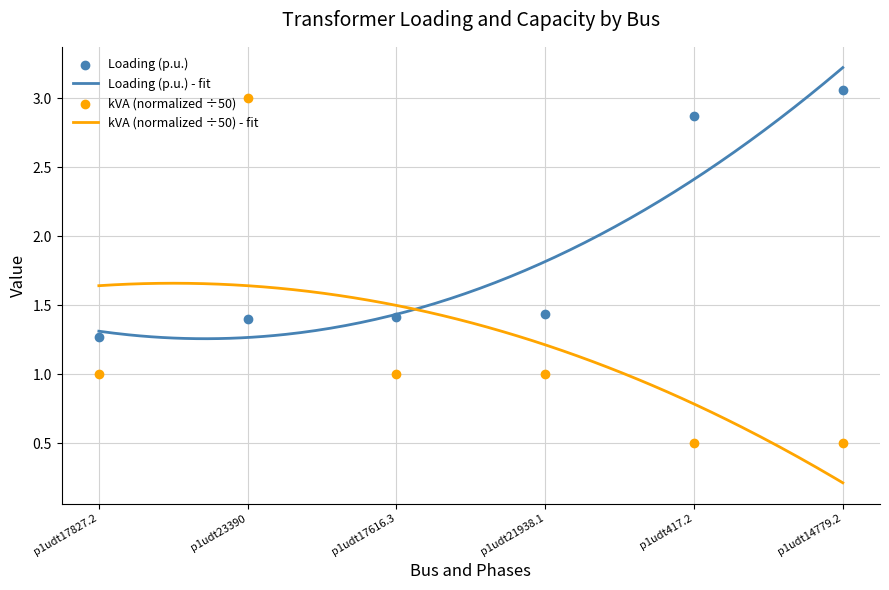

What is the total value across all series at p1udt14779.2?

3.6